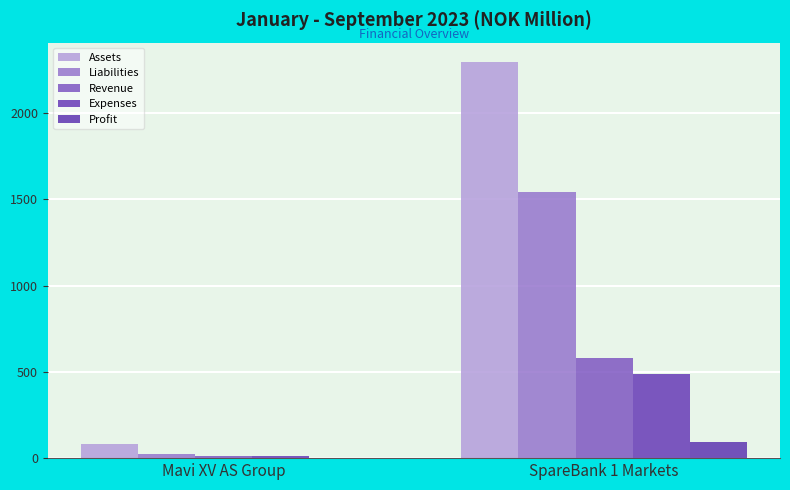

Are the bars horizontal?

No